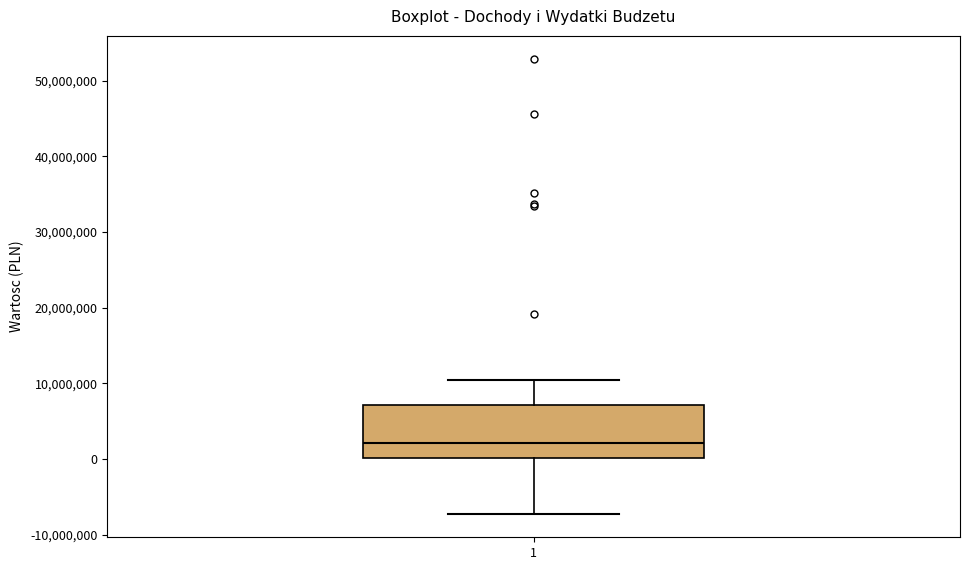

Transcribe this box plot: give where the median line is, the range the box spans, and where the two whiskers end, as read against the y-axis. The values are not printed on the chart, so give them approximately, as read against the axis.

median 2000000, box 0 to 7000000, whiskers -7000000 to 10000000